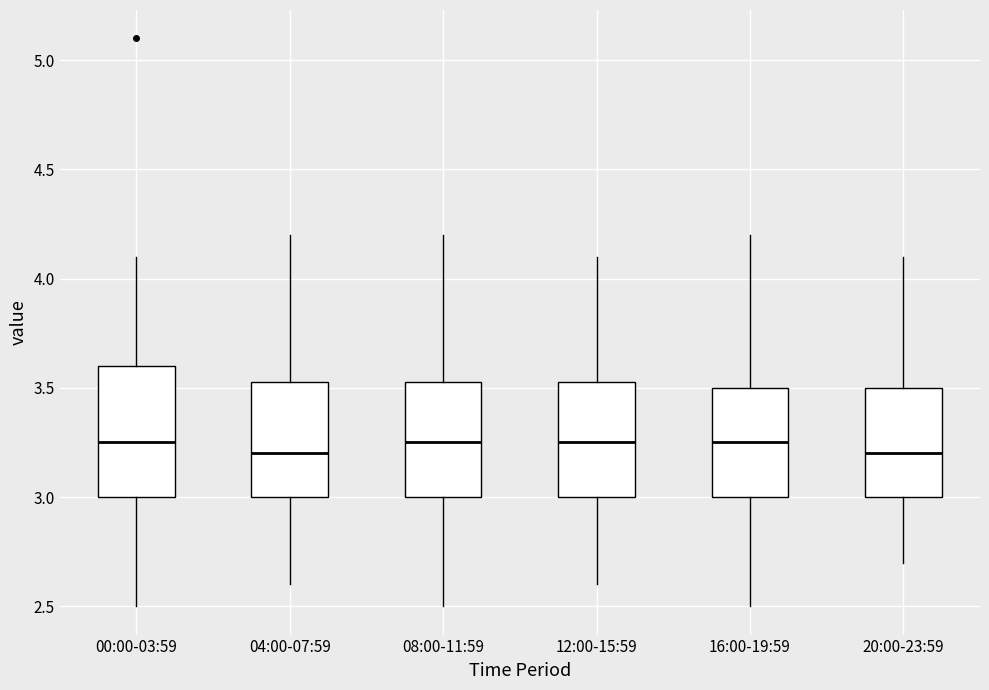

Where does the median line of the box for 00:00-03:59 sit on the y-axis? The values are not printed on the chart, so give them approximately, as read against the axis.

3.25